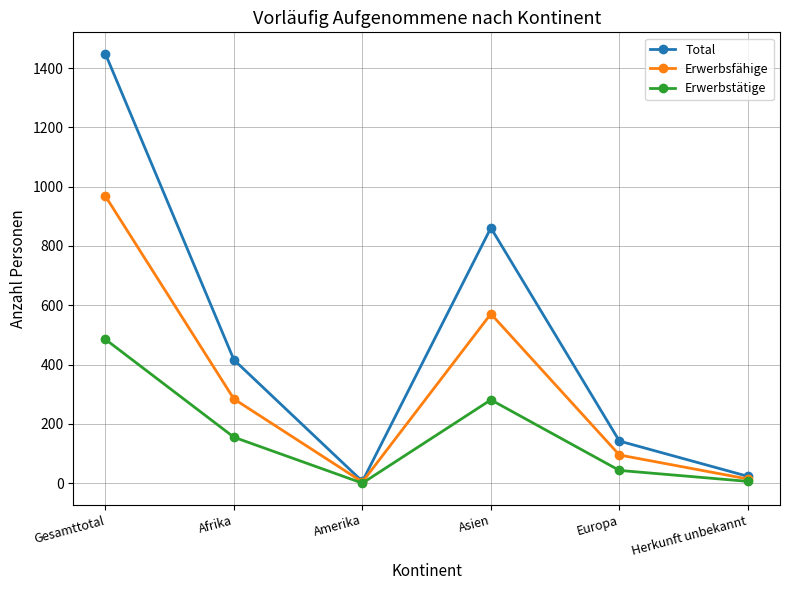

At which category does Total reach its first local peak?

Asien